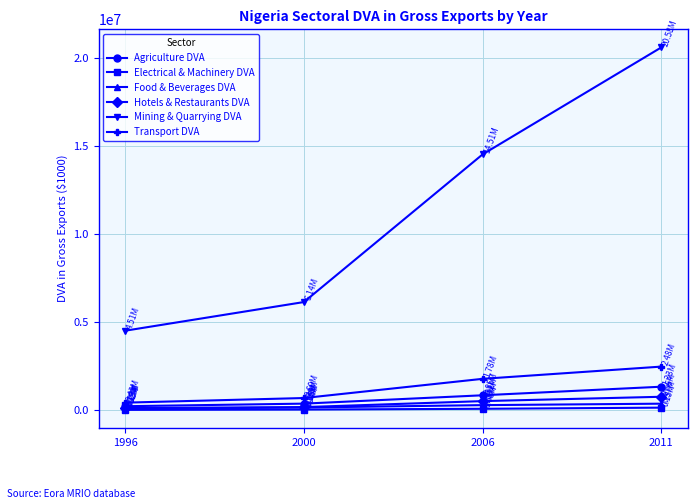

List the labels in order of Mining & Quarrying DVA value, largest first.

2011, 2006, 2000, 1996